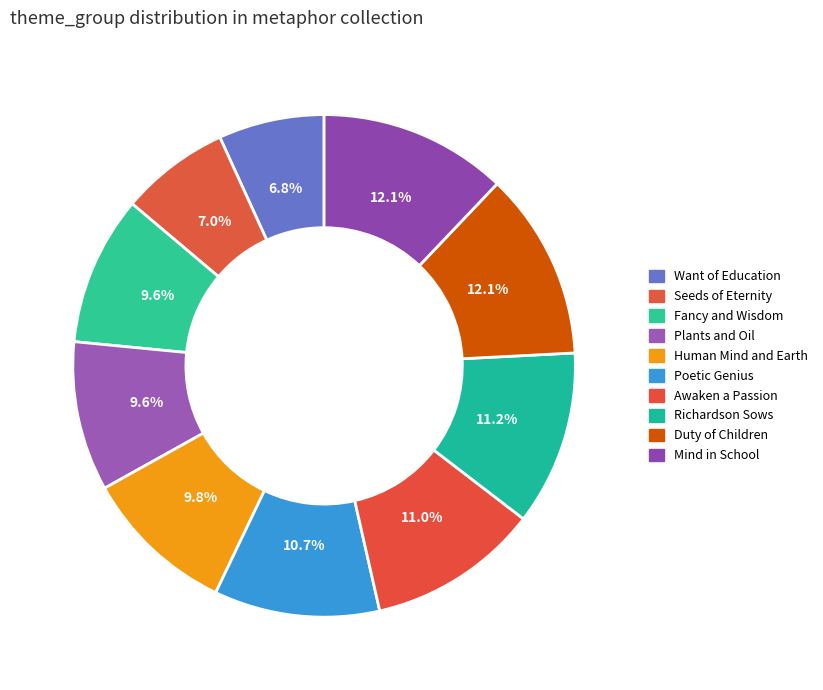

Does Mind in School represent more than half of the total?

No